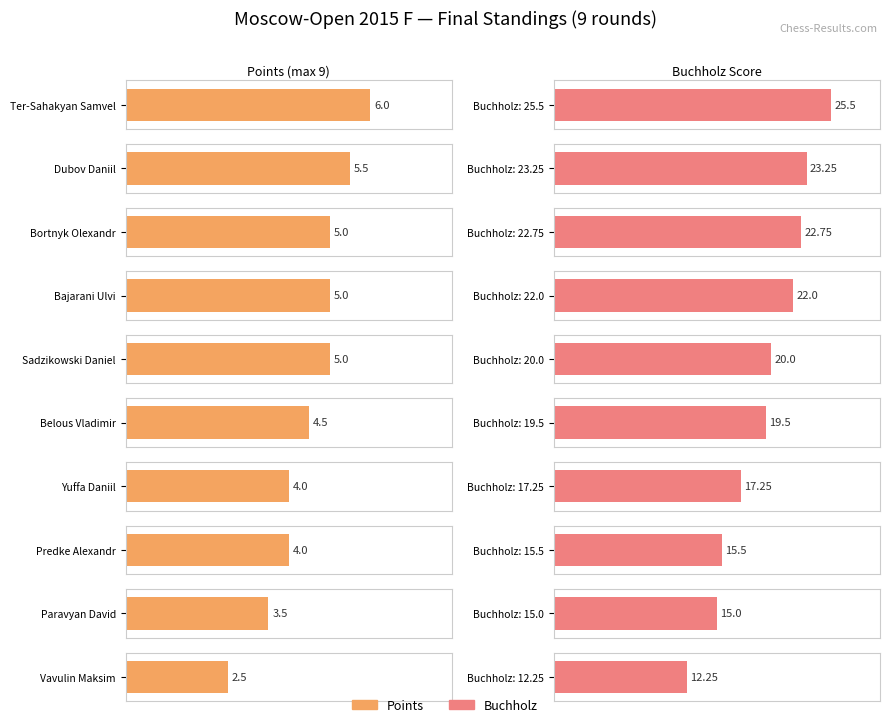

What is the average value of the Buchholz series?

19.3